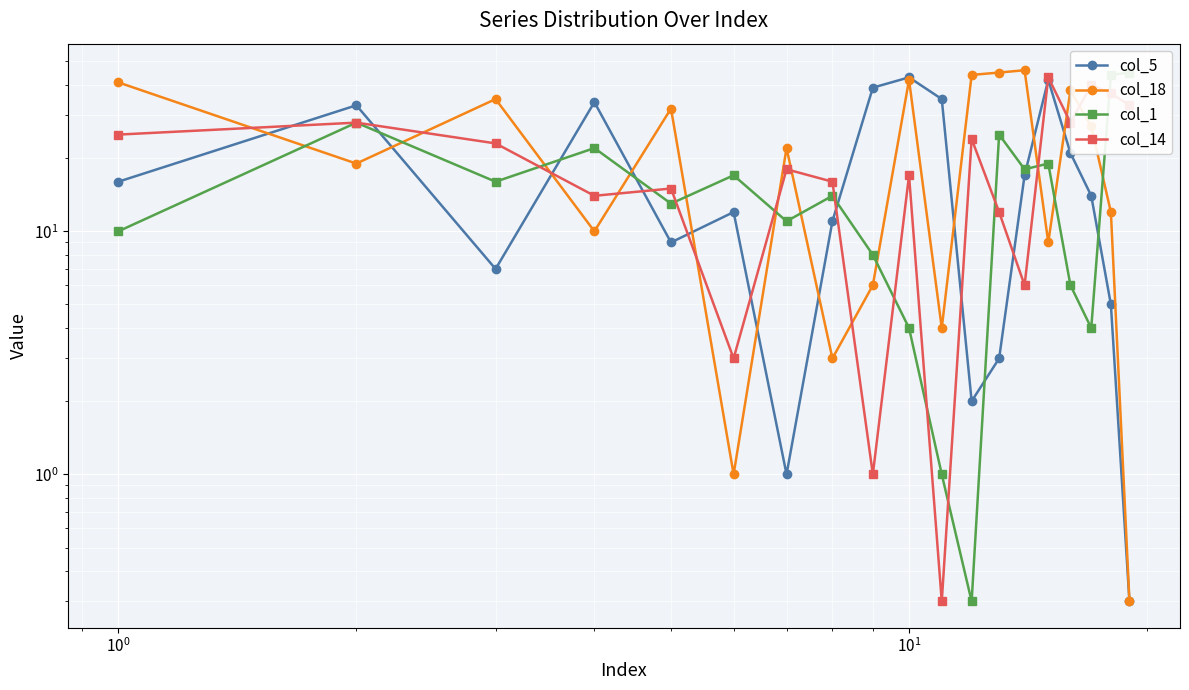

What is the value of the col_18 point at the 5th from the left?

32.0